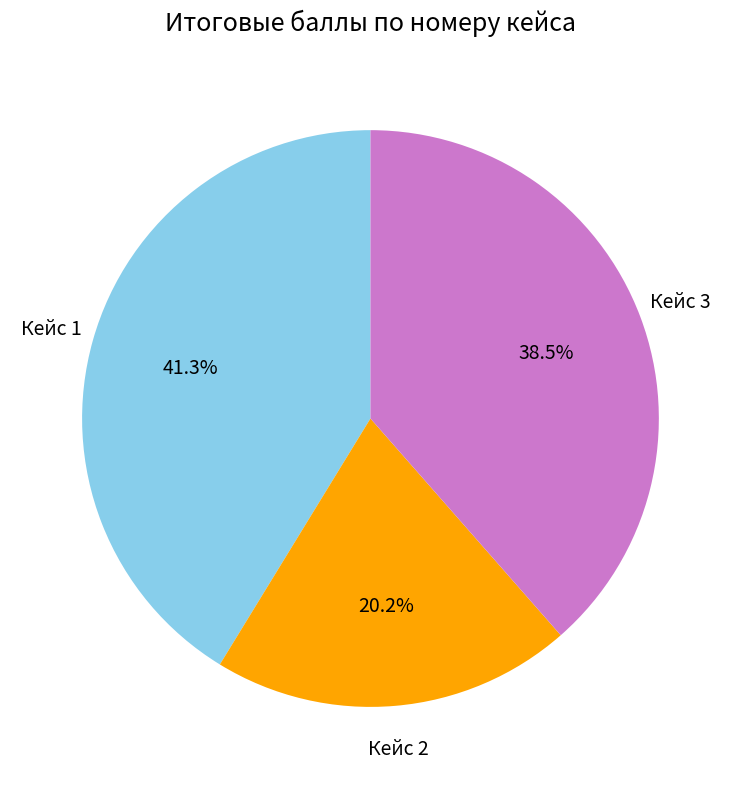

Which category has the biggest portion of the pie?

Кейс 1